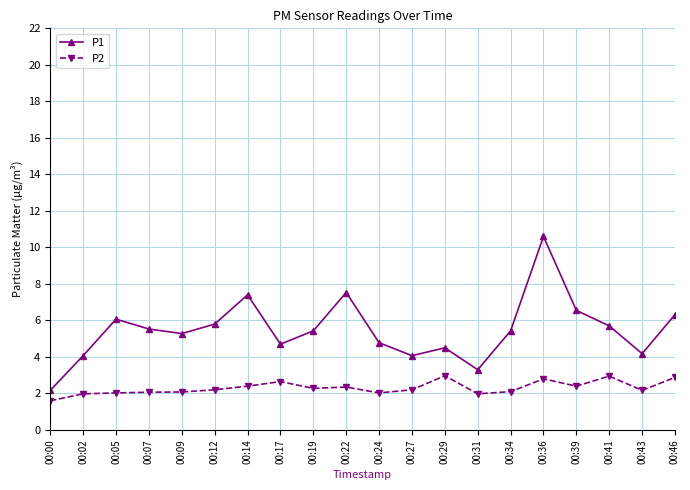

What is the value of the P2 point at the 11th from the left?

2.0